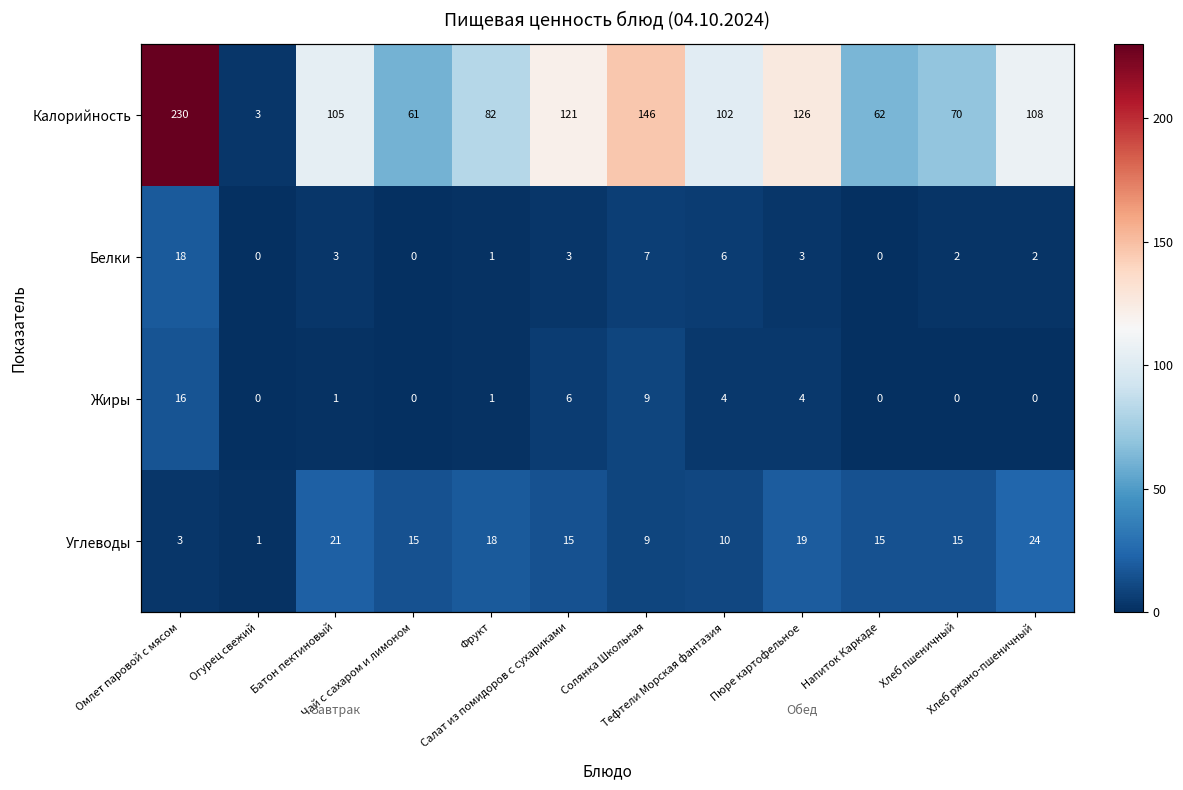

The value of Калорийность at Огурец свежий is 3. True or false?

True